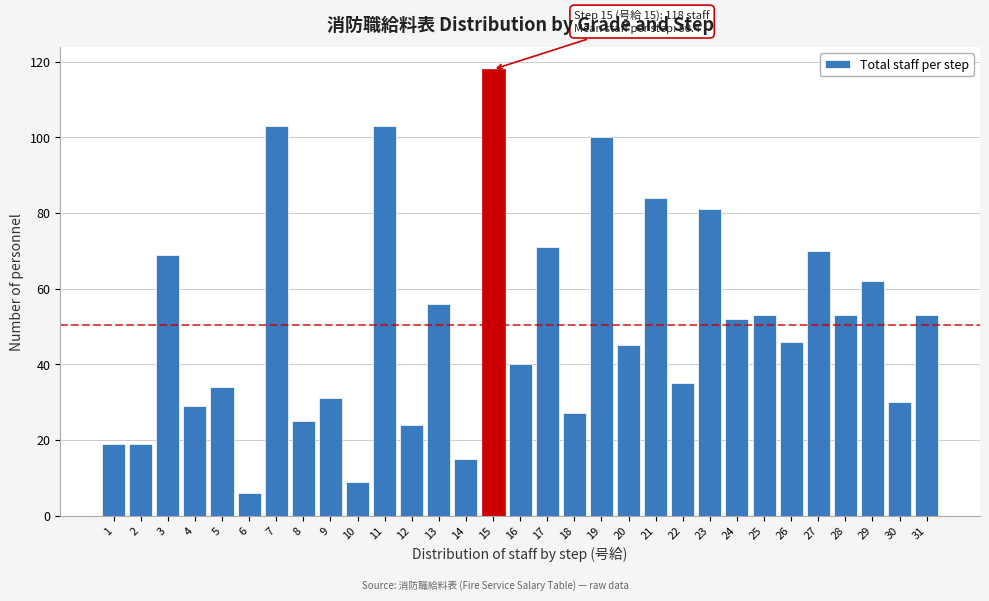

Is it true that the value at 21 is 120?

False